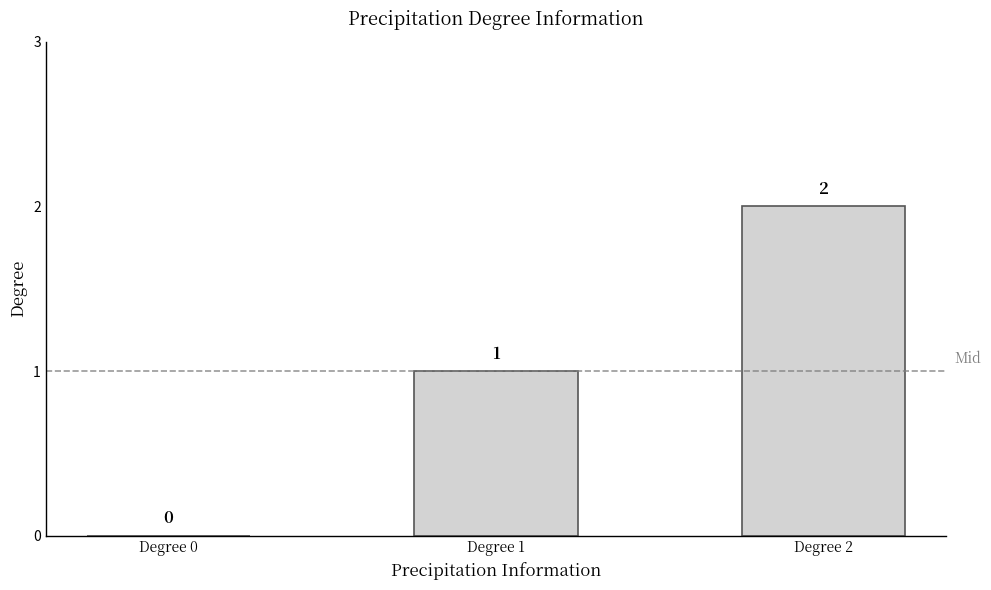

At which label is the value closest to 1?

Degree 1